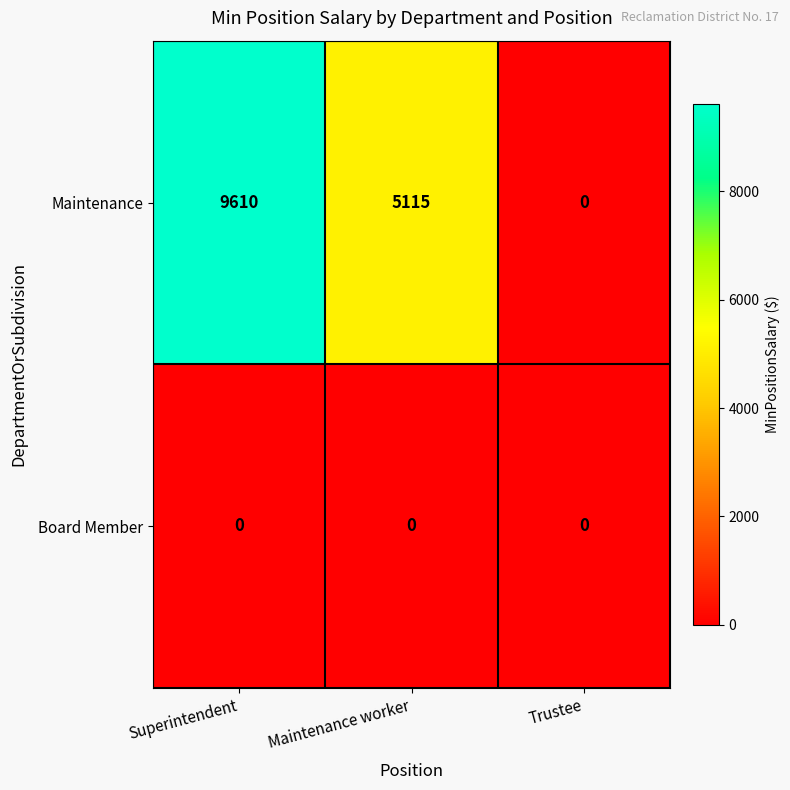

Rank the series by their maximum value, from lowest to highest.

Board Member, Maintenance